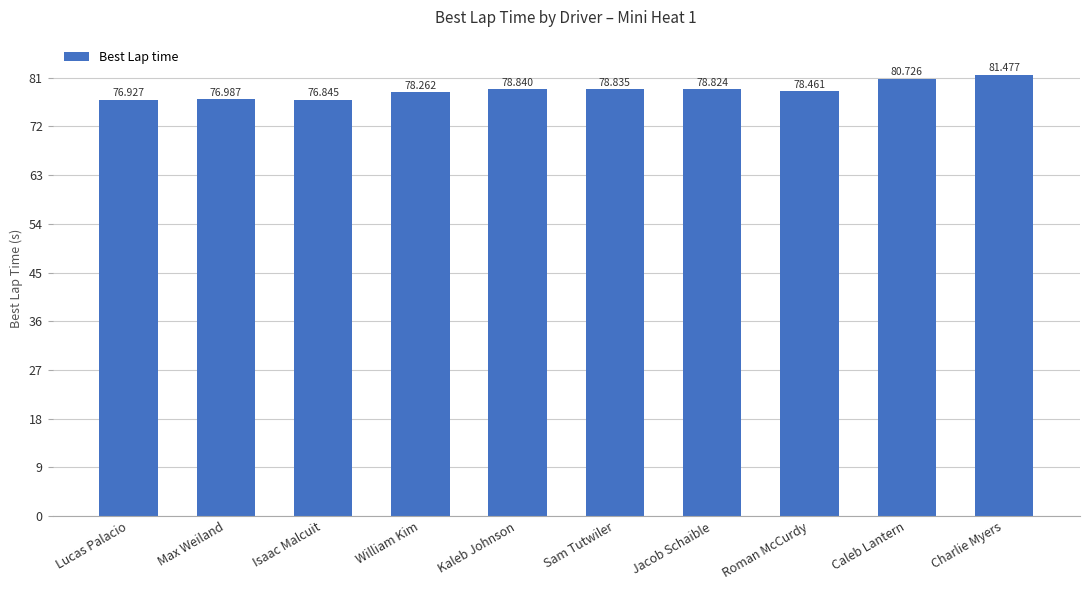

Reading left to right, list all the values displayed in this chart.

76.9	77.0	76.8	78.3	78.8	78.8	78.8	78.5	80.7	81.5